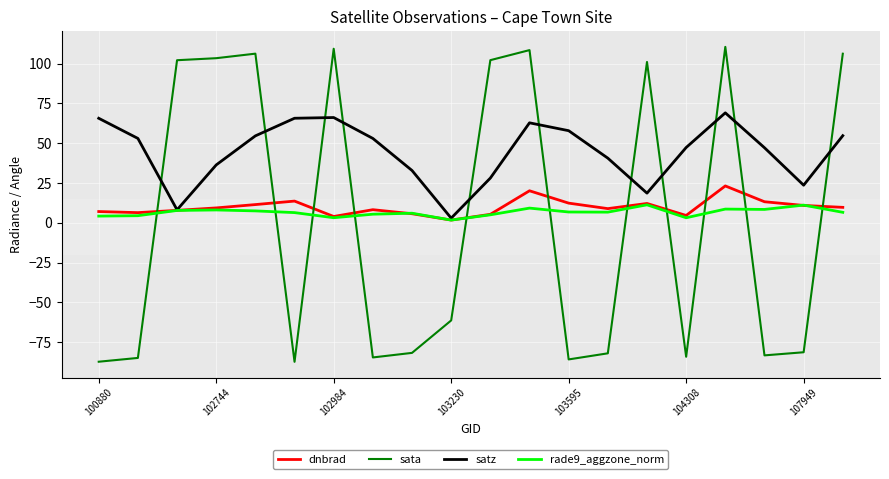

What is the maximum value shown in the chart?

110.5